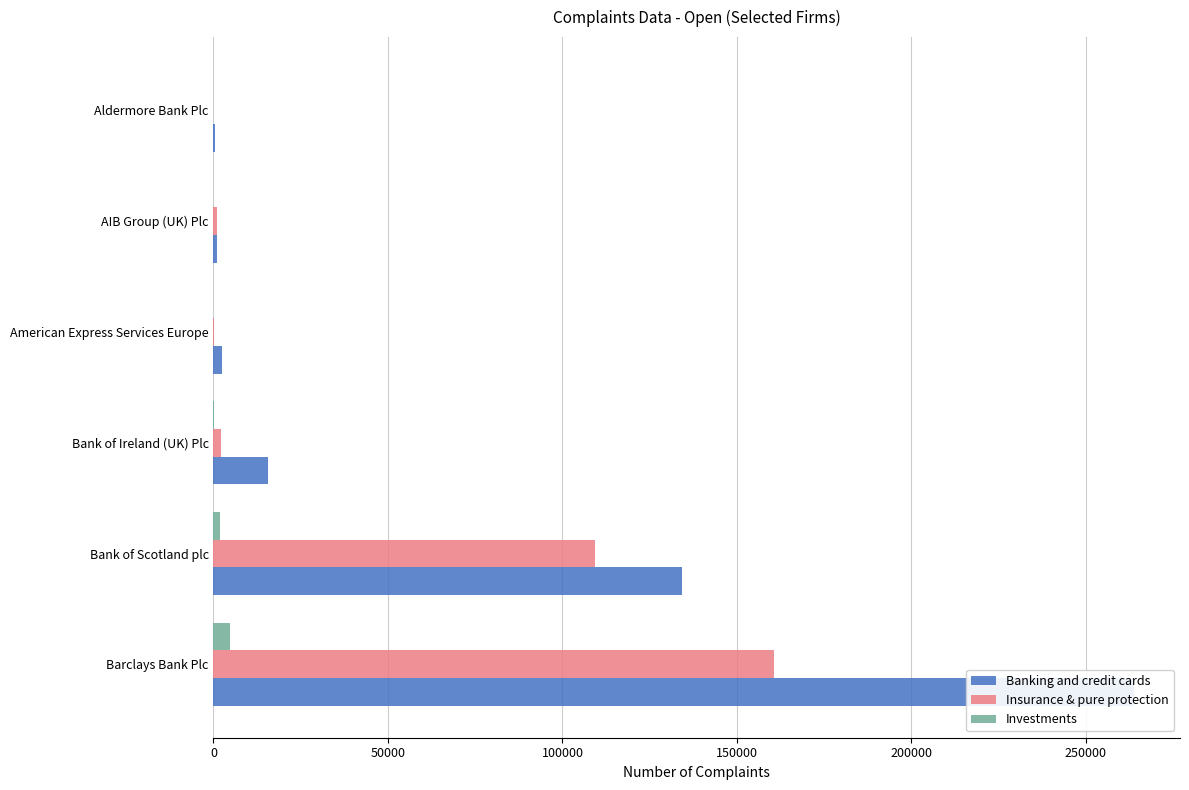

Are the bars horizontal?

Yes